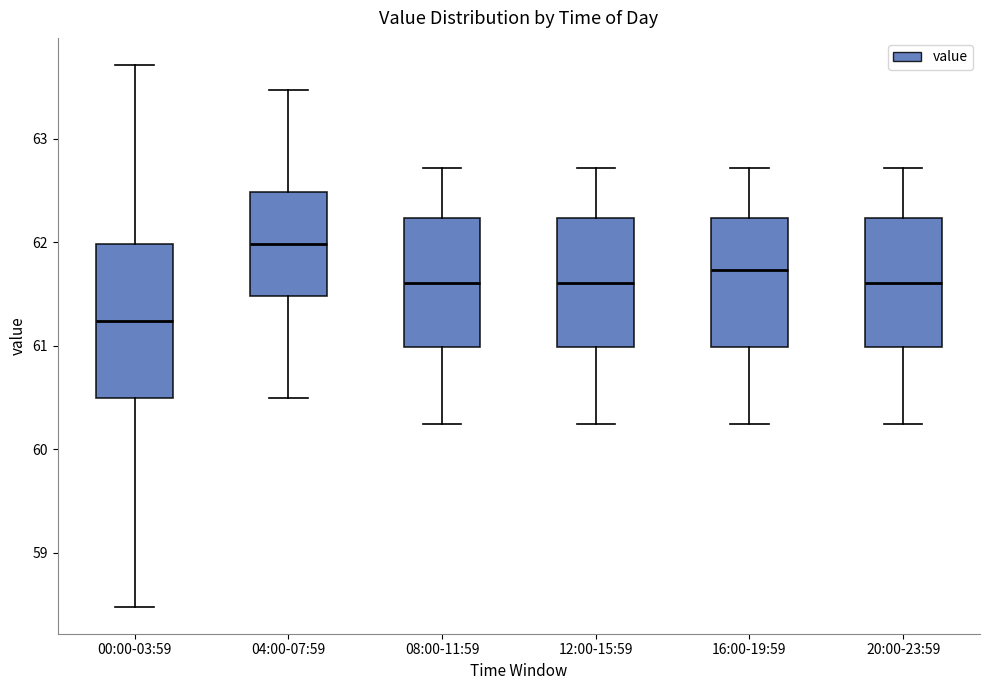

Reading left to right, transcribe this box plot: for each box, give where its median line is, the range the box spans, and where its two whiskers end, as read against the y-axis. The values are not printed on the chart, so give them approximately, as read against the axis.

00:00-03:59: median 61.2, box 60.5 to 62.0, whiskers 58.5 to 63.7
04:00-07:59: median 62.0, box 61.5 to 62.5, whiskers 60.5 to 63.5
08:00-11:59: median 61.6, box 61.0 to 62.2, whiskers 60.2 to 62.7
12:00-15:59: median 61.6, box 61.0 to 62.2, whiskers 60.2 to 62.7
16:00-19:59: median 61.7, box 61.0 to 62.2, whiskers 60.2 to 62.7
20:00-23:59: median 61.6, box 61.0 to 62.2, whiskers 60.2 to 62.7